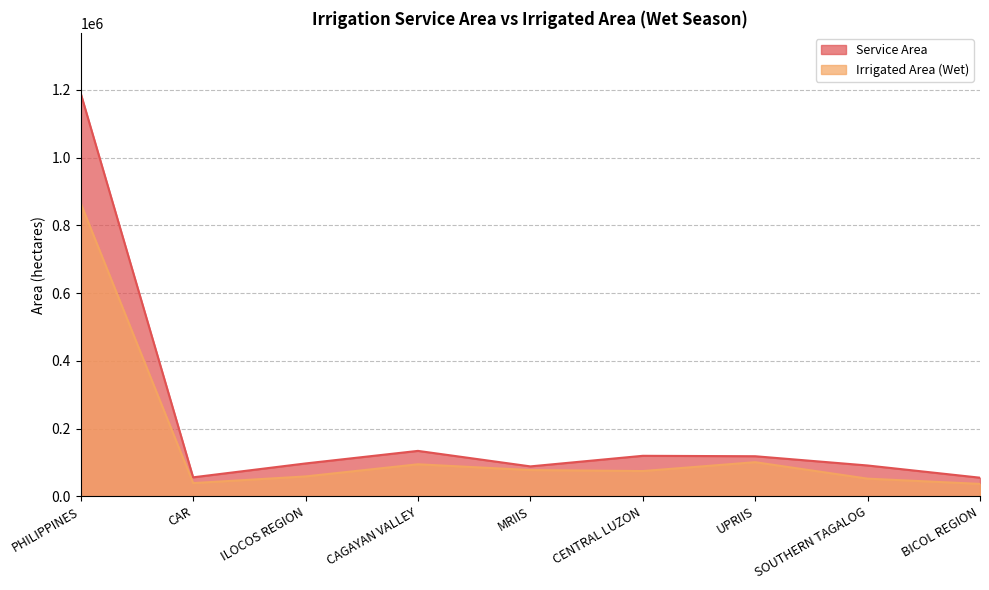

What is the approximate value of Service Area at BICOL REGION?

54995.0